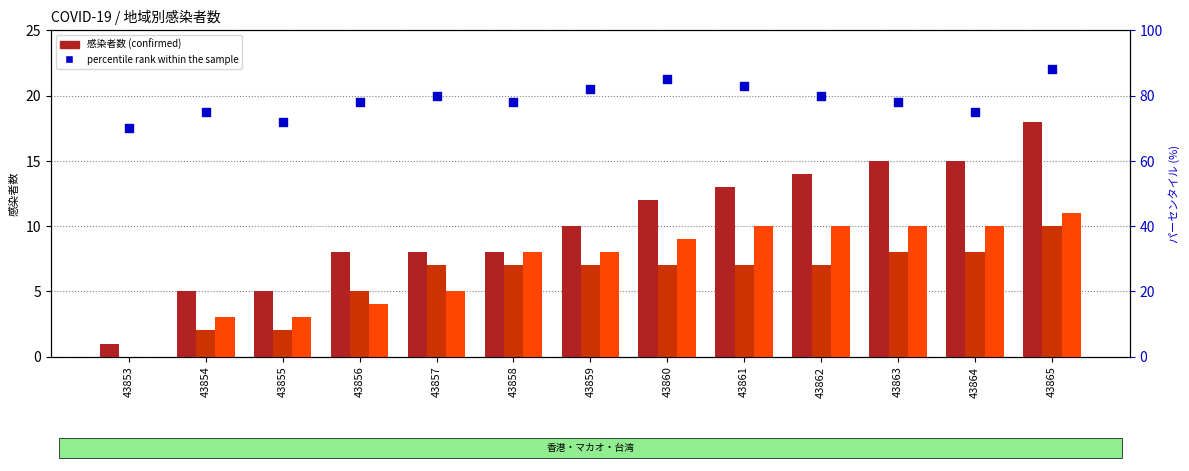

At which category is the sum across all series the highest?

43865